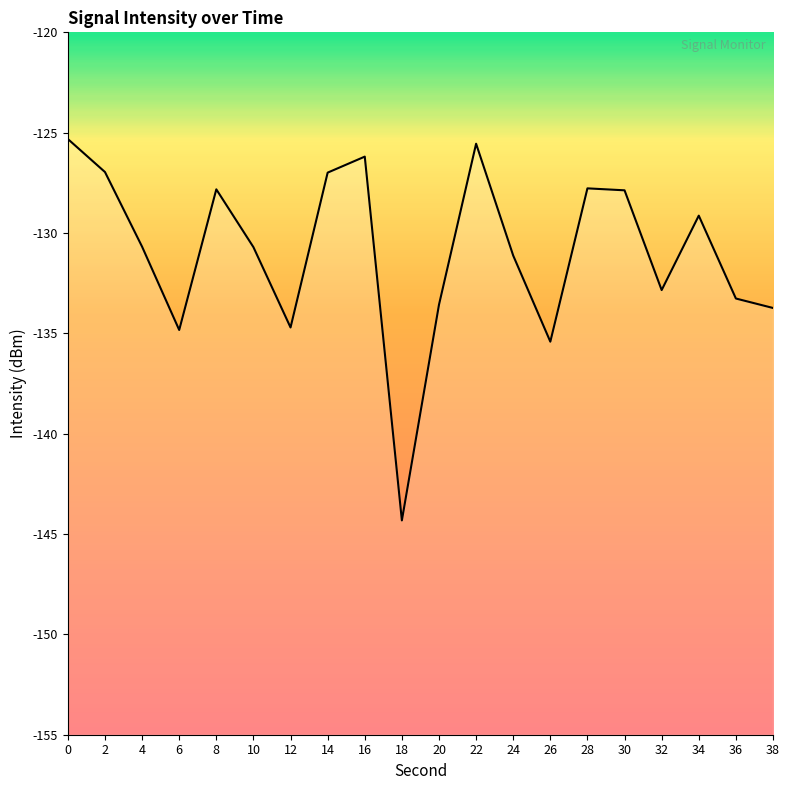

True or false: there are more than 0 points higher than both neighbors.

True